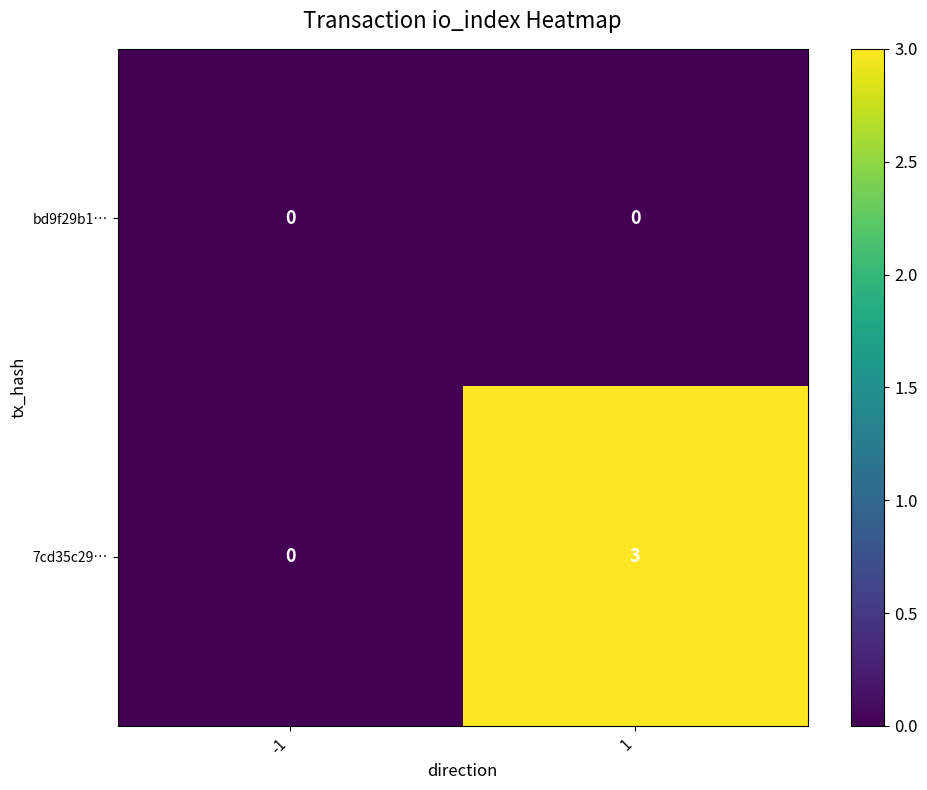

At 1, list the series in order from largest to smallest.

7cd35c29…, bd9f29b1…